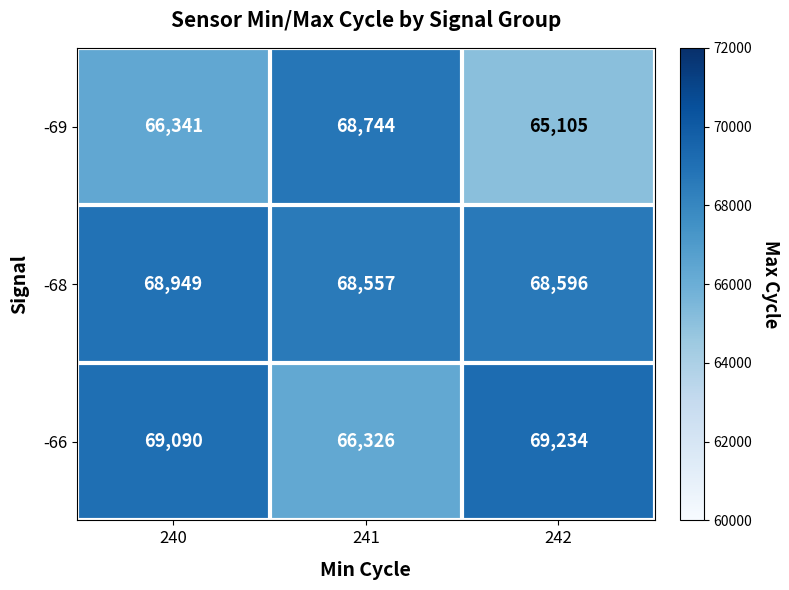

What is the difference between the highest and lowest values at 242?

4129